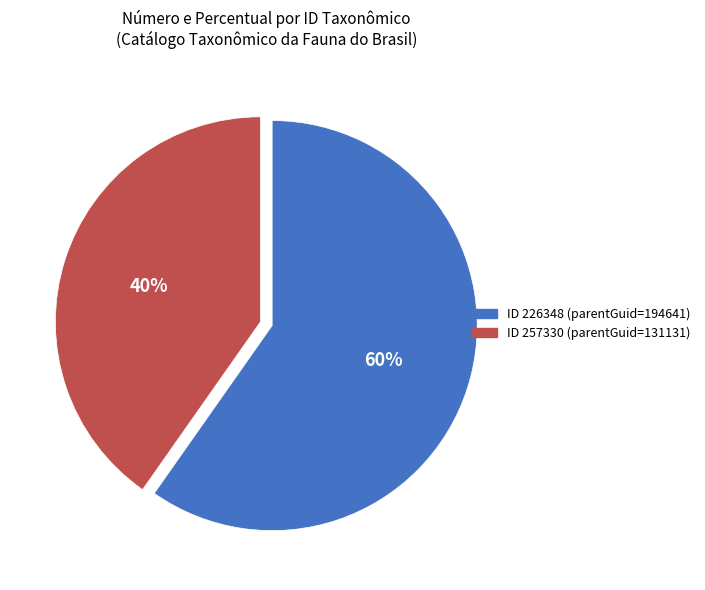

To the nearest percent, what is the average slice percentage?

50%